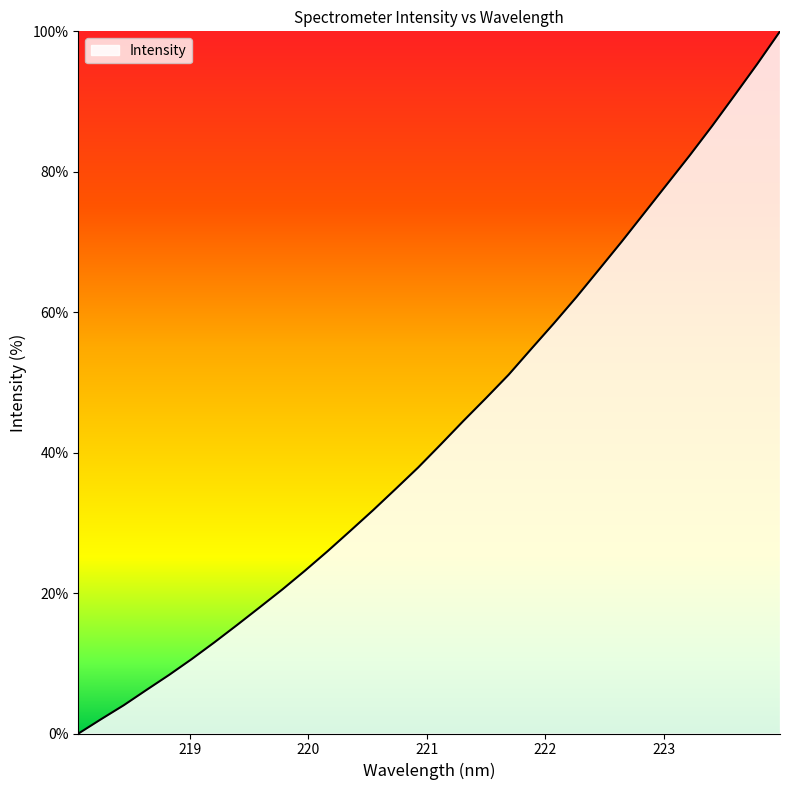

What is the maximum value shown in the chart?

100.0